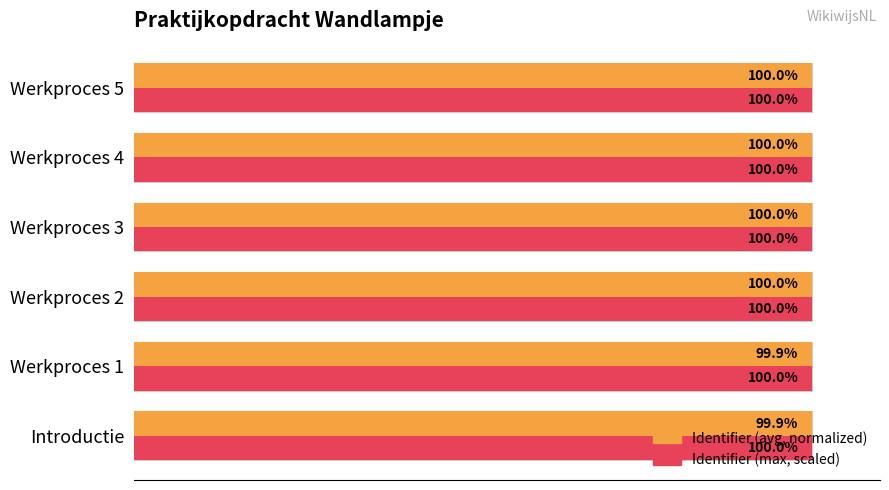

What is the maximum value shown in the chart?

100.0